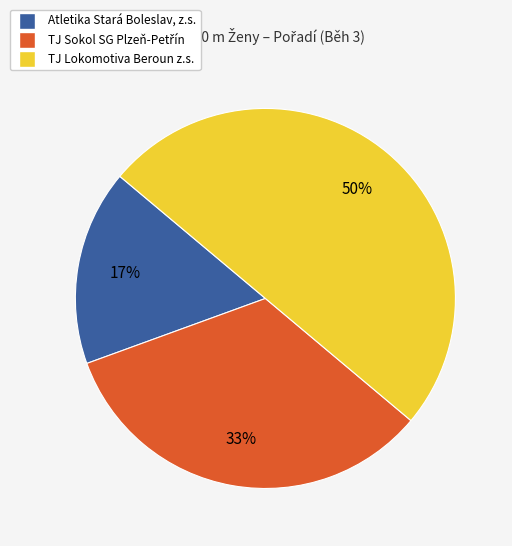

Which category has the biggest portion of the pie?

TJ Lokomotiva Beroun z.s.